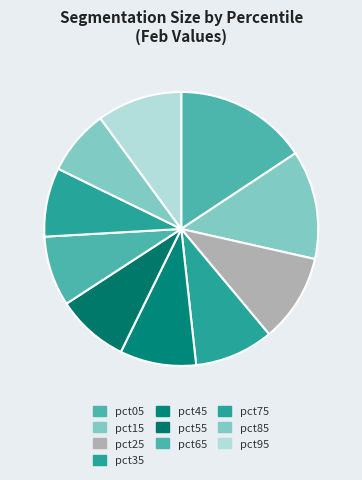

To the nearest percent, what portion does pct05 represent?

16%